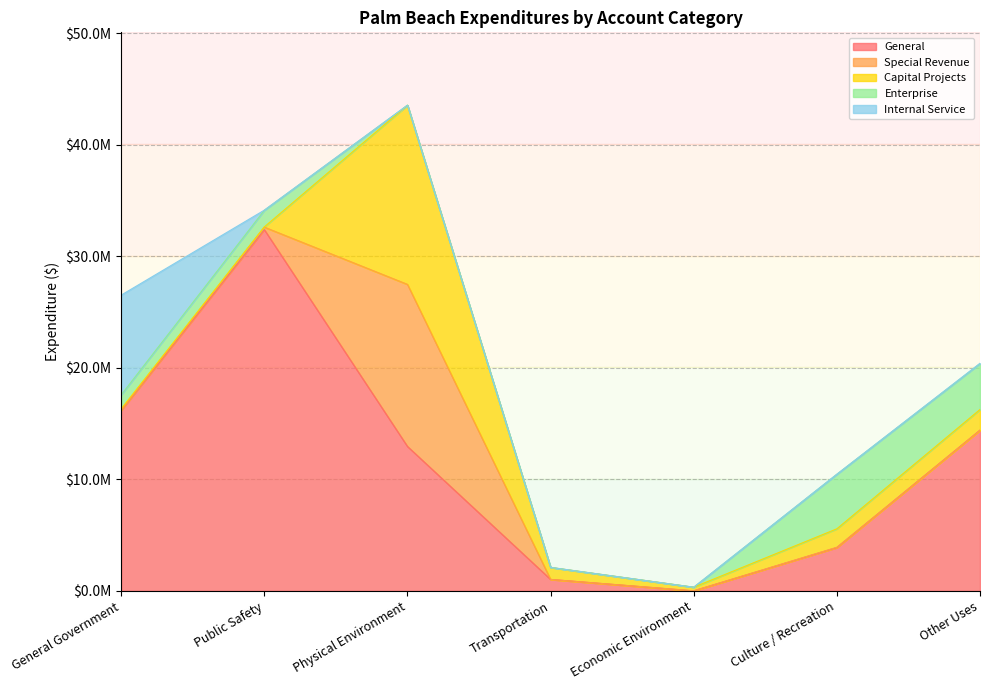

After their last crossing, which series has the higher values: Enterprise or Internal Service?

Enterprise